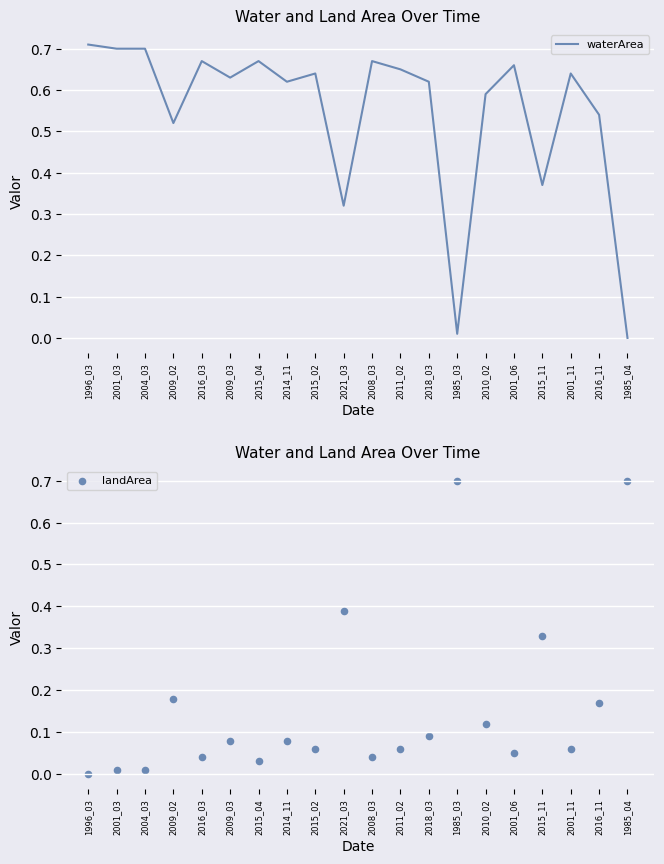

What are all the series names shown in the legend?

waterArea, landArea